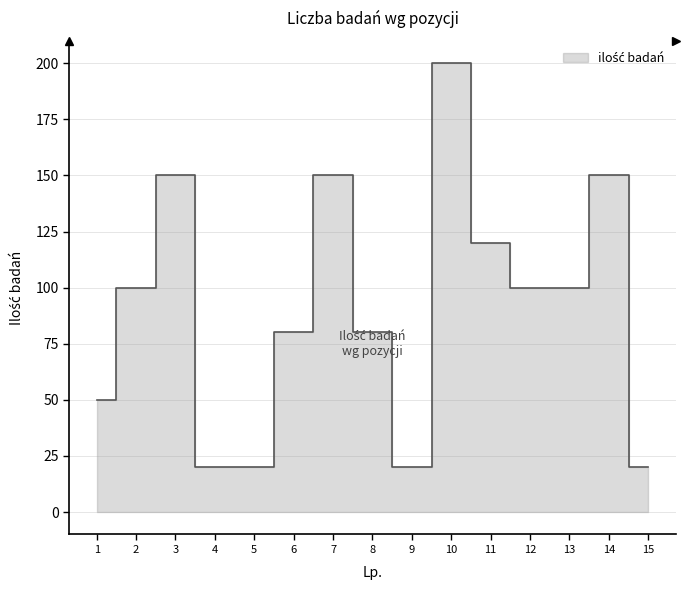

What is the sum of all values?

1360